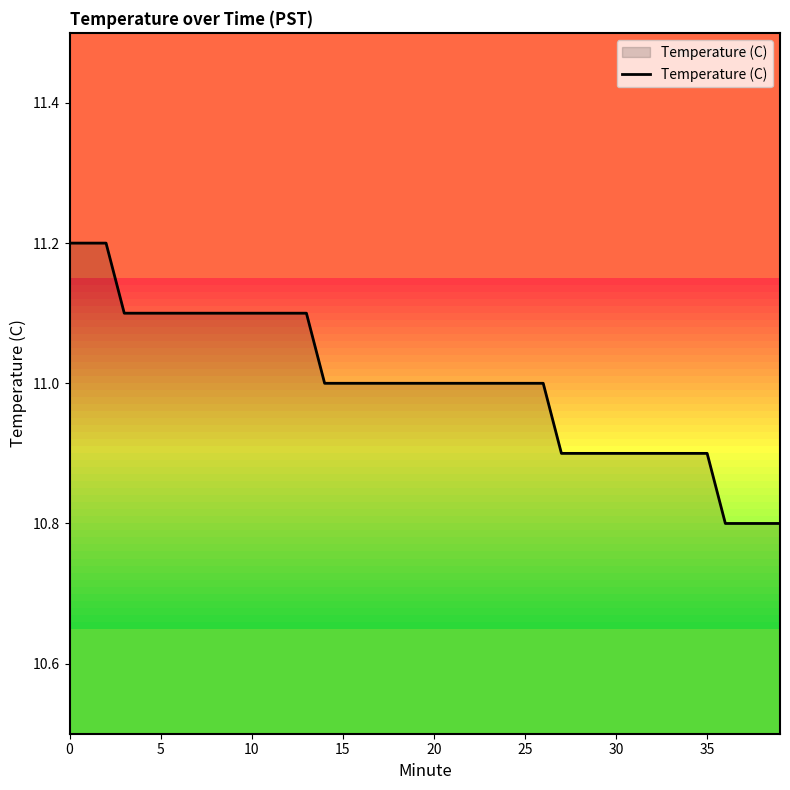

How many distinct data groups are displayed?

1